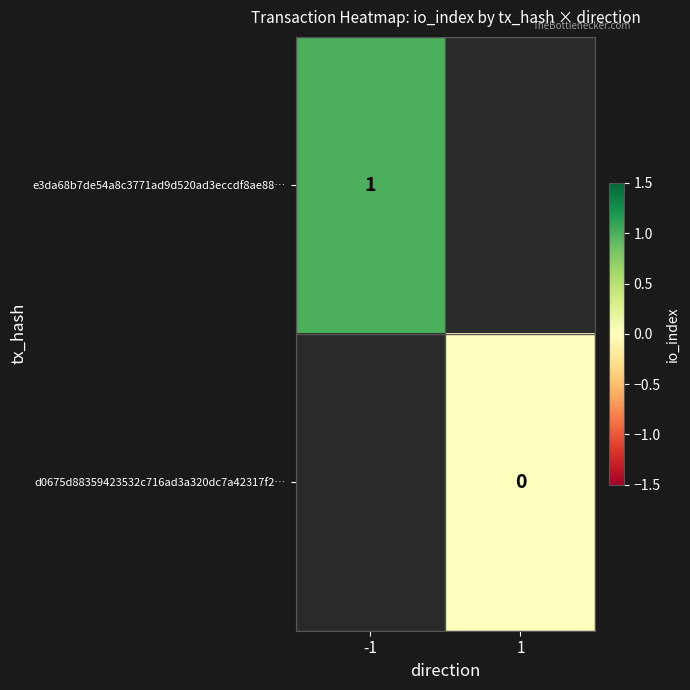

True or false: e3da68b7de54a8c3771ad9d520ad3eccdf8ae88… has a value of 0 at -1.

False